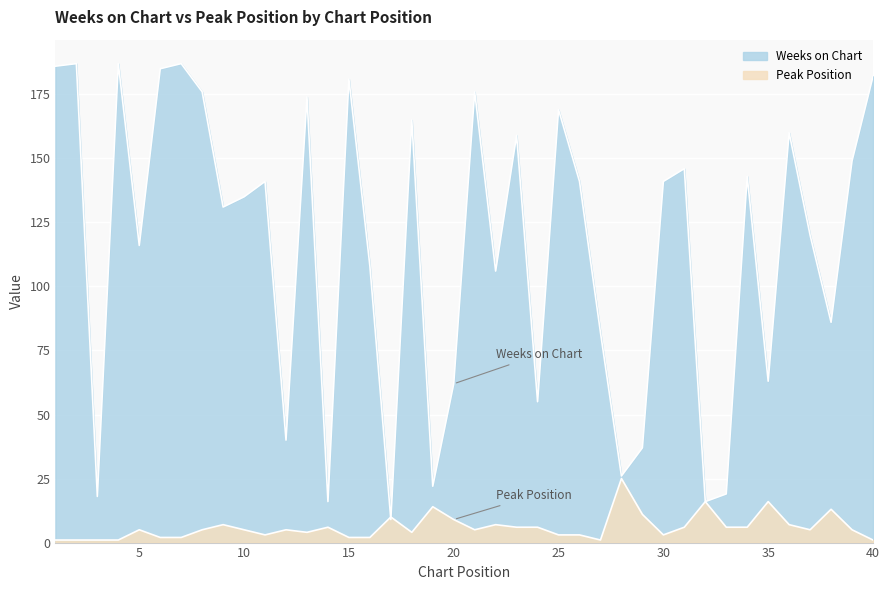

List the labels in order of Weeks on Chart value, largest first.

2, 4, 7, 1, 6, 40, 15, 8, 21, 13, 25, 18, 36, 23, 39, 31, 34, 11, 26, 30, 10, 9, 37, 5, 16, 22, 38, 27, 35, 20, 24, 12, 29, 28, 19, 33, 3, 14, 32, 17